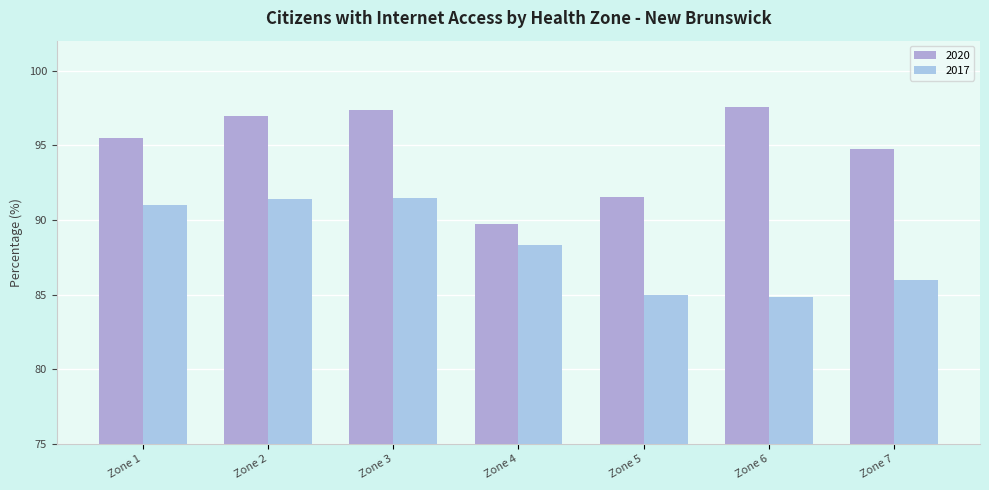

Which series changed the most between Zone 1 and Zone 5?

2017